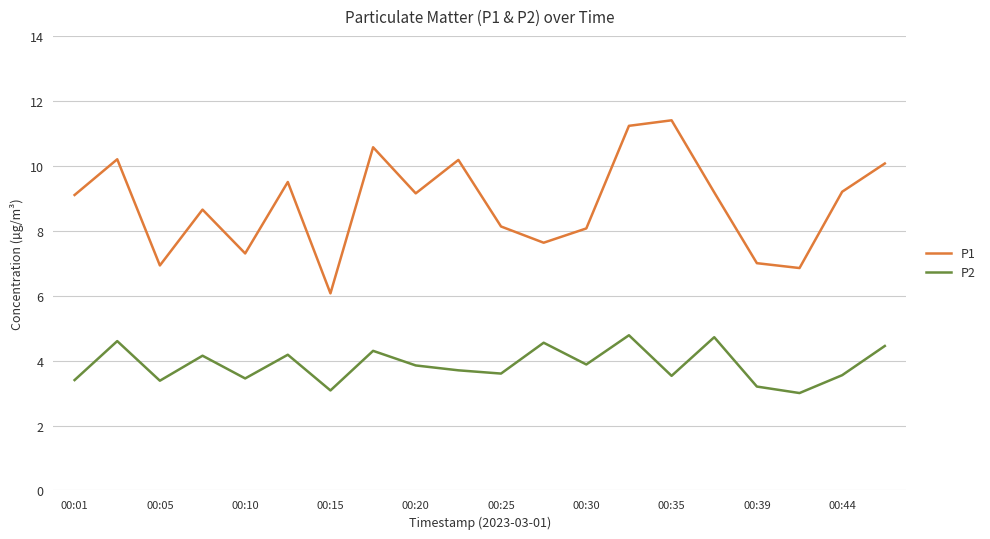

List the series in order of their peak value, lowest first.

P2, P1